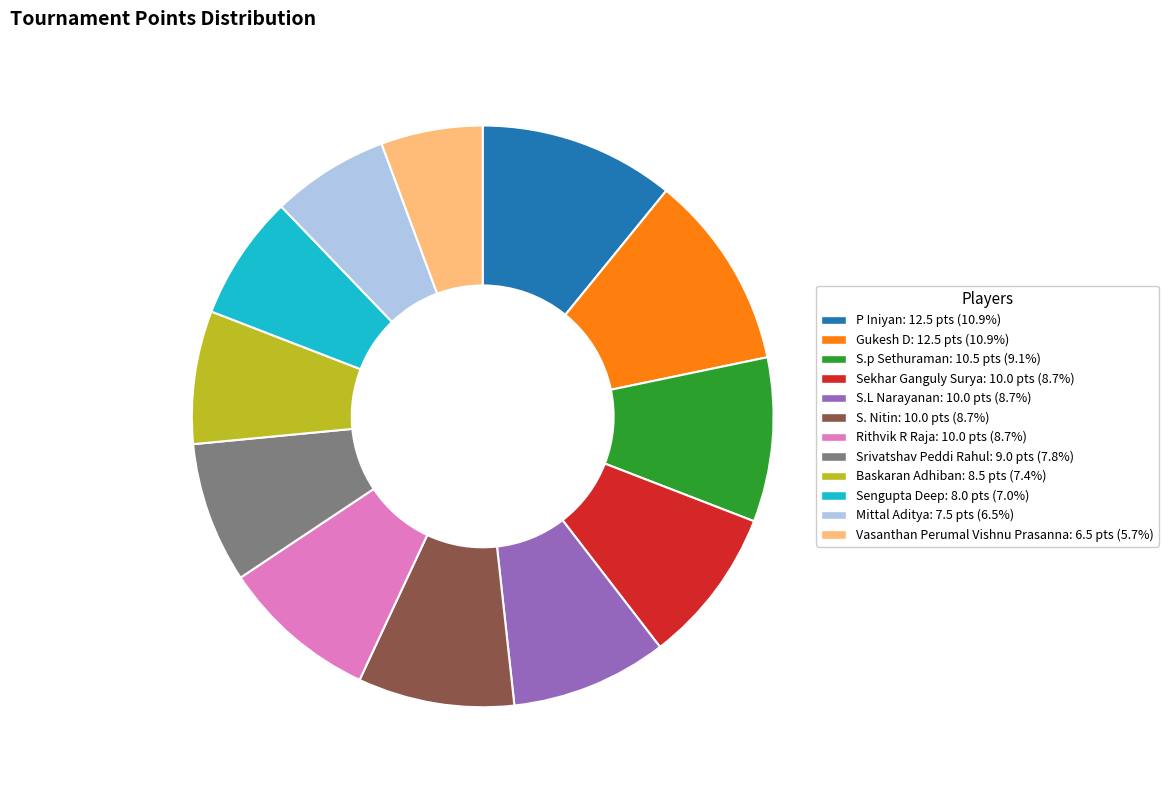

Which slice is the smallest?

Vasanthan Perumal Vishnu Prasanna